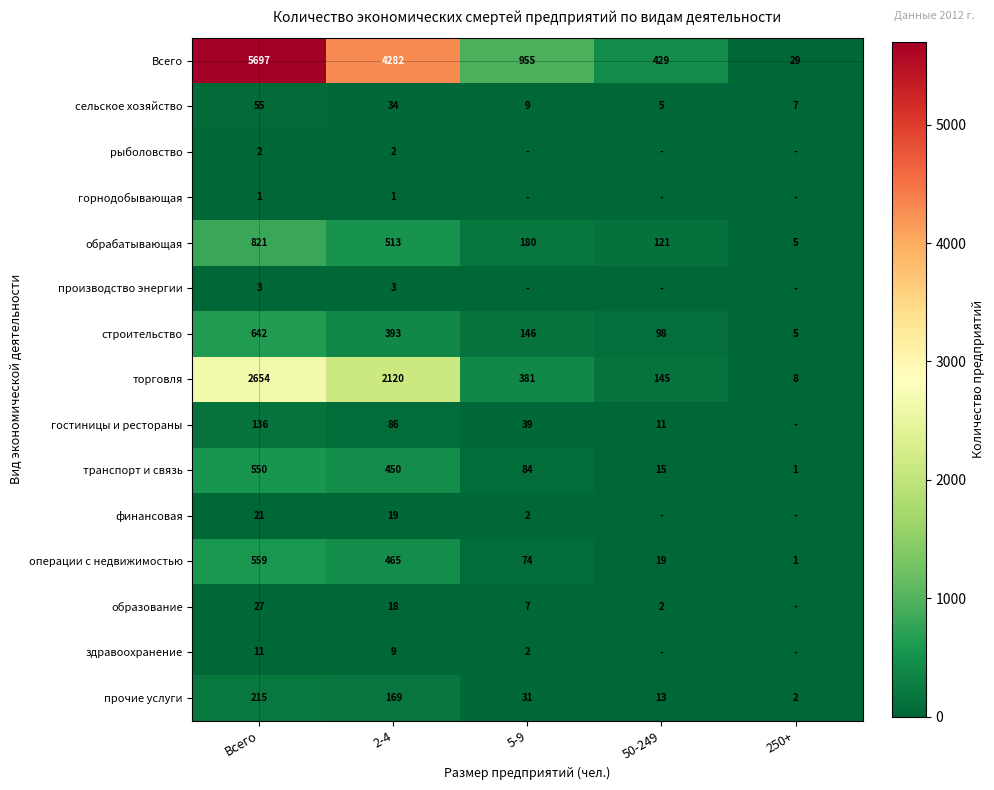

At 2-4, list the series in order from smallest to largest.

горнодобывающая, рыболовство, производство энергии, здравоохранение, образование, финансовая, сельское хозяйство, гостиницы и рестораны, прочие услуги, строительство, транспорт и связь, операции с недвижимостью, обрабатывающая, торговля, Всего